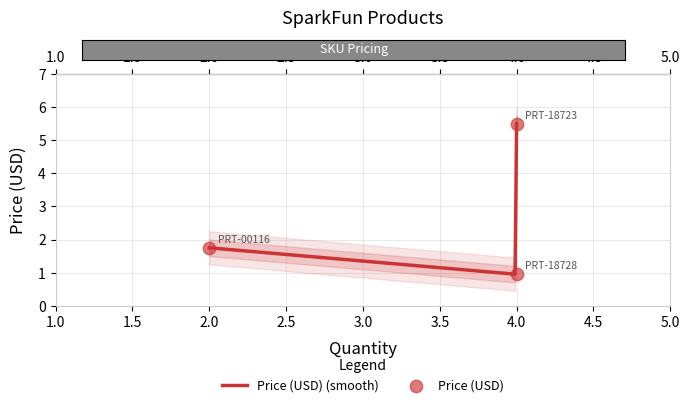

What is the change in value from PRT-18728 to PRT-18723?

+4.5